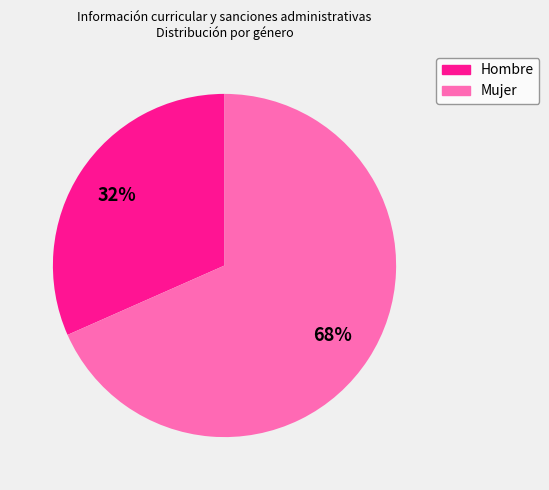

Which category has the smallest portion of the pie?

Hombre